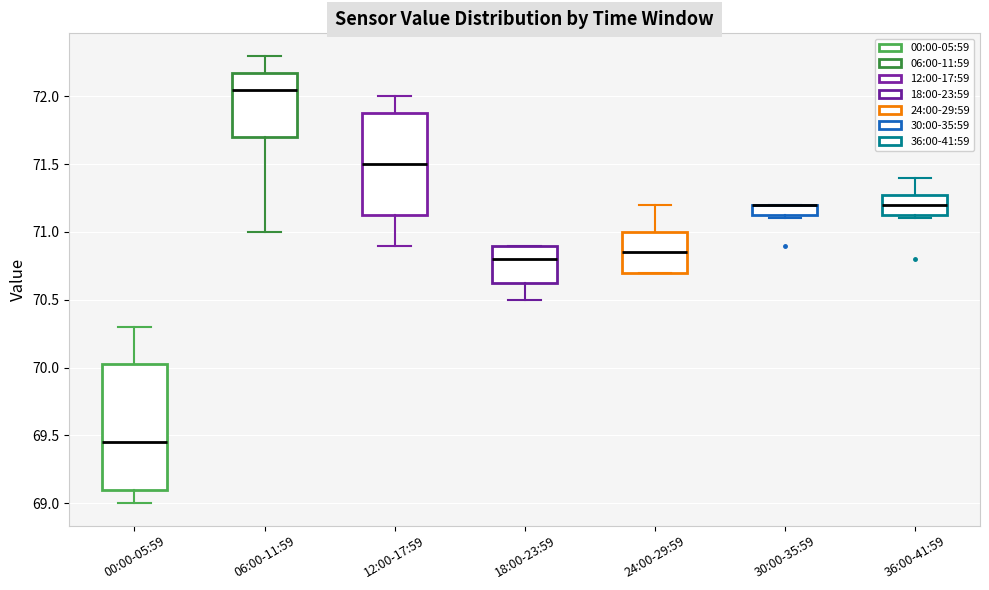

Where is the upper edge of the box for 36:00-41:59 on the y-axis? The values are not printed on the chart, so give them approximately, as read against the axis.

71.30